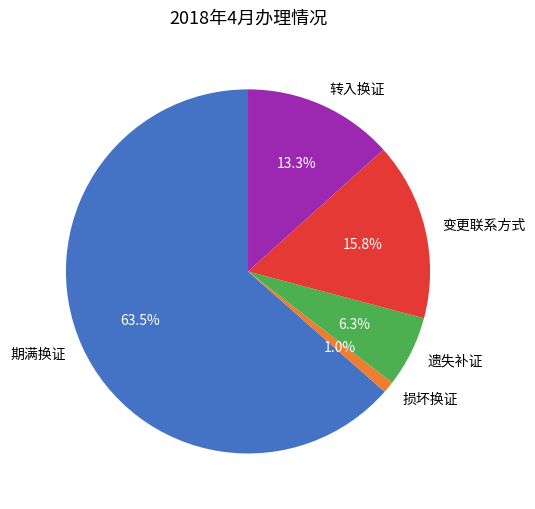

Rank the categories by value from lowest to highest.

损坏换证, 遗失补证, 转入换证, 变更联系方式, 期满换证